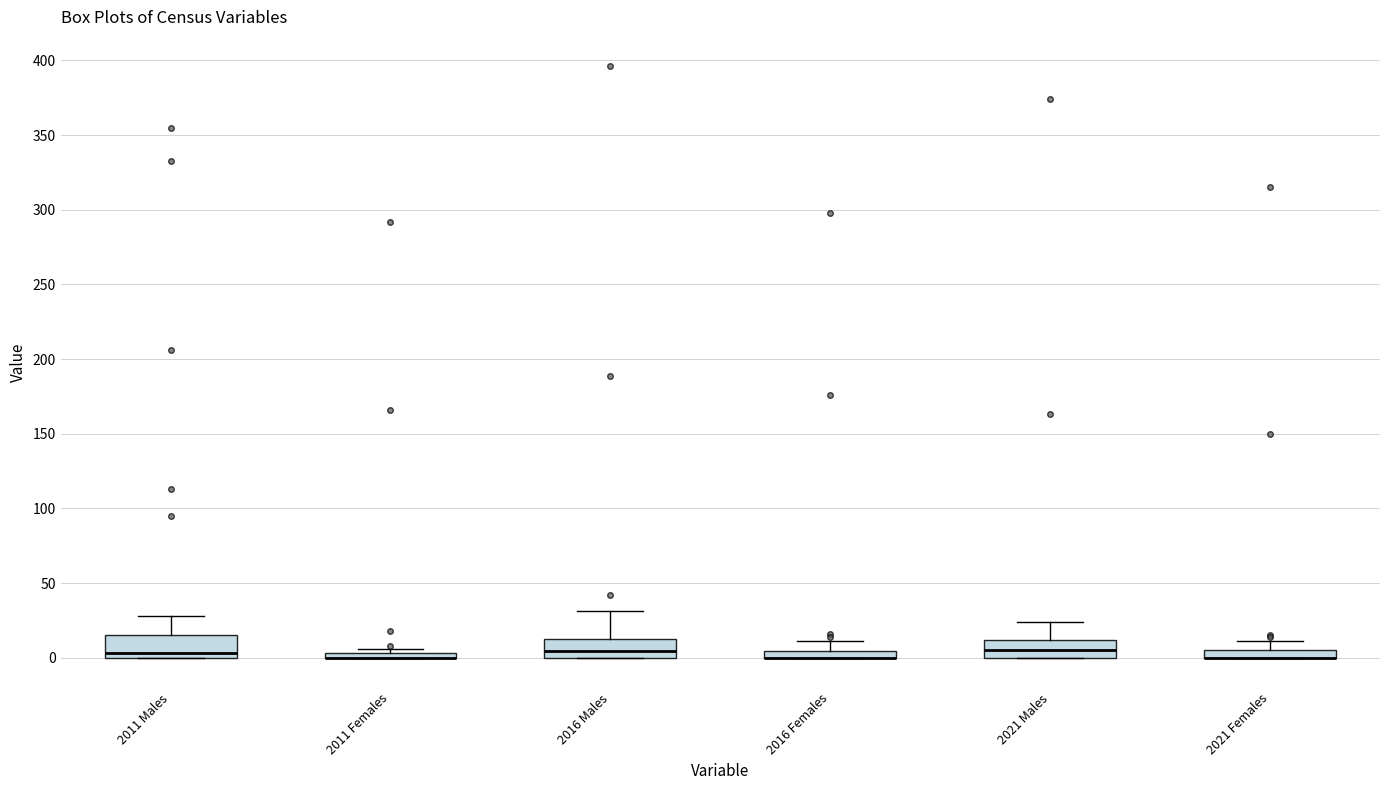

Where is the upper edge of the box for 2021 Females on the y-axis? The values are not printed on the chart, so give them approximately, as read against the axis.

5